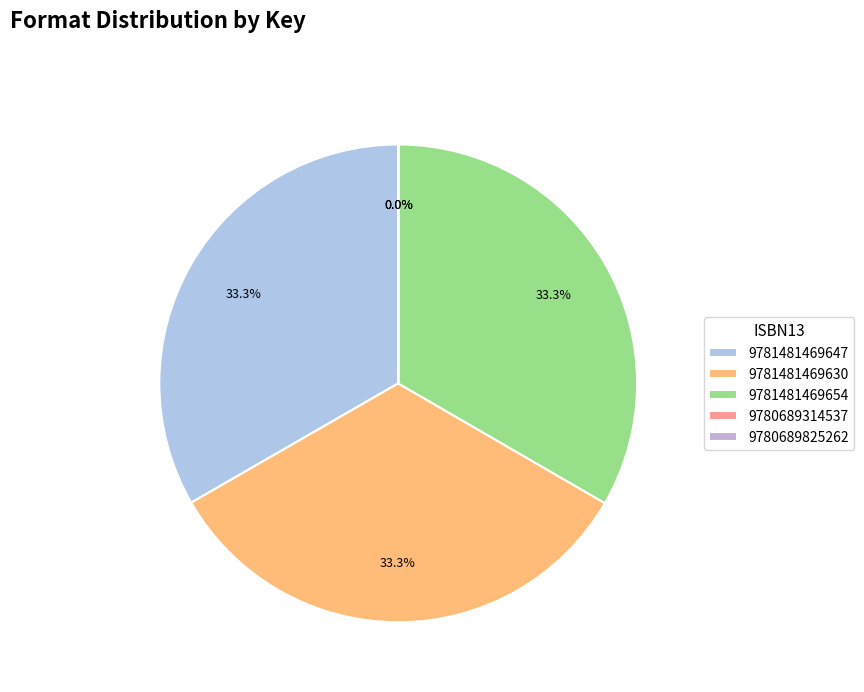

True or false: 9781481469654 accounts for 33% of the total.

True